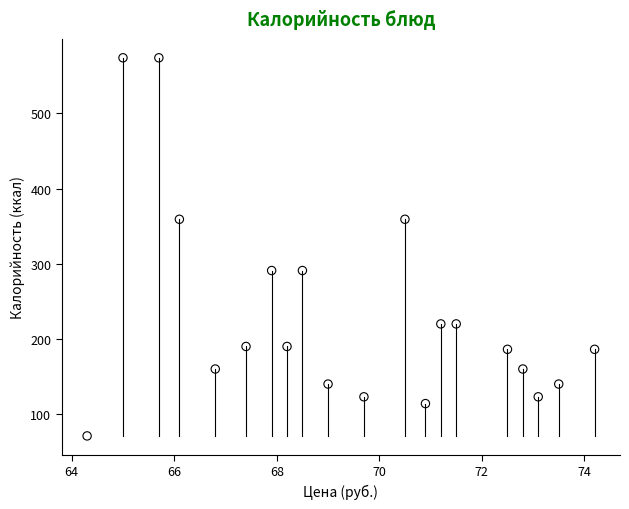

What is the range of Y values (max minus min)?

503.0